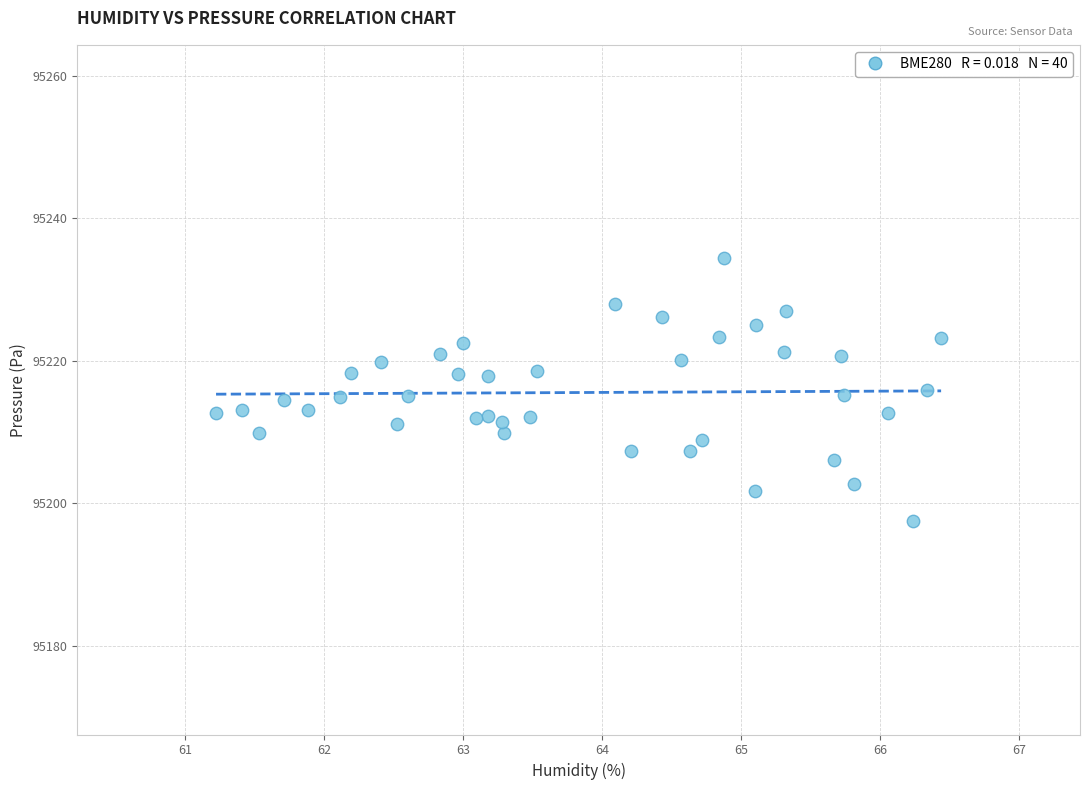

What is the range of X values (max minus min)?

5.2